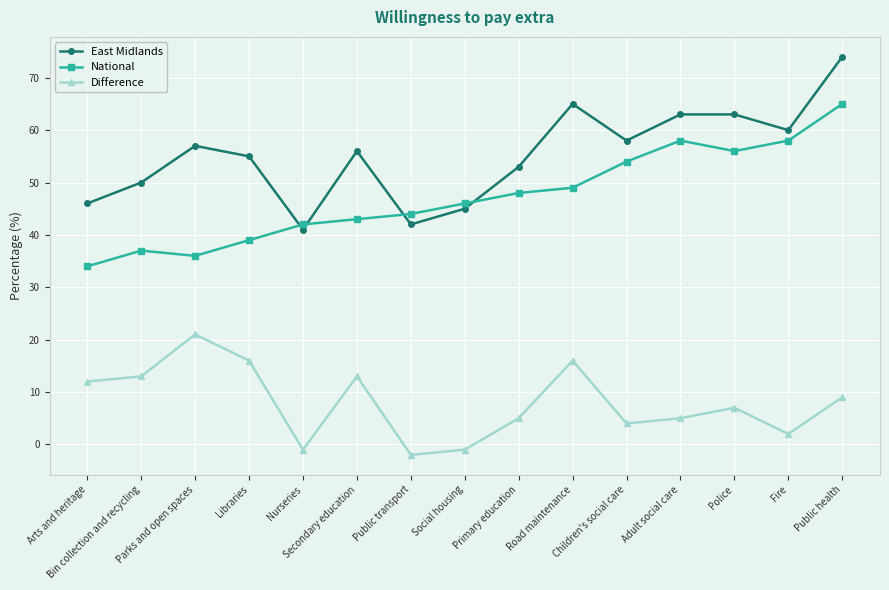

The National series shows 54 at Children's social care. True or false?

True